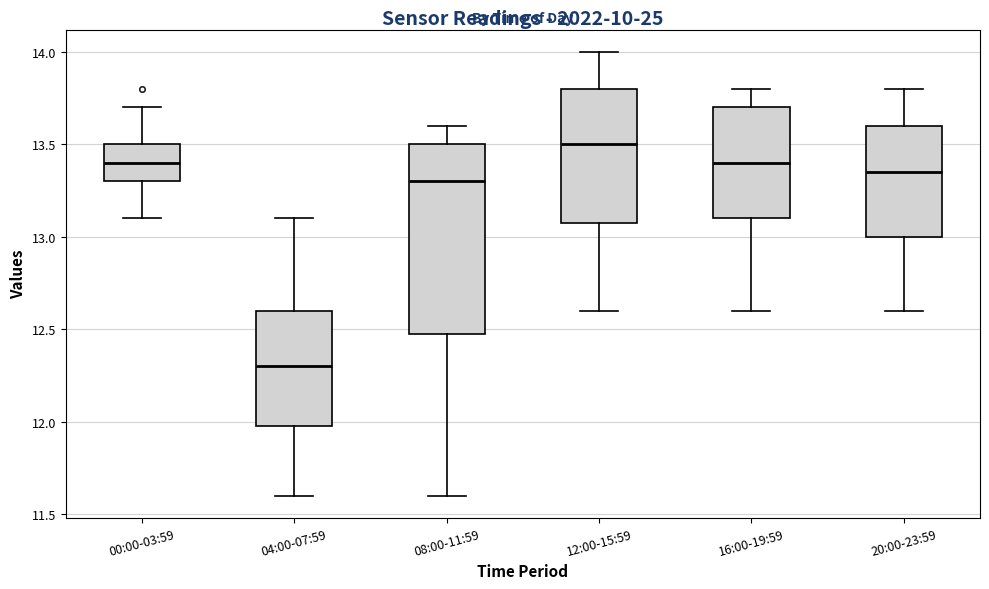

Which box is the tallest, from its lower edge to its upper edge?

08:00-11:59